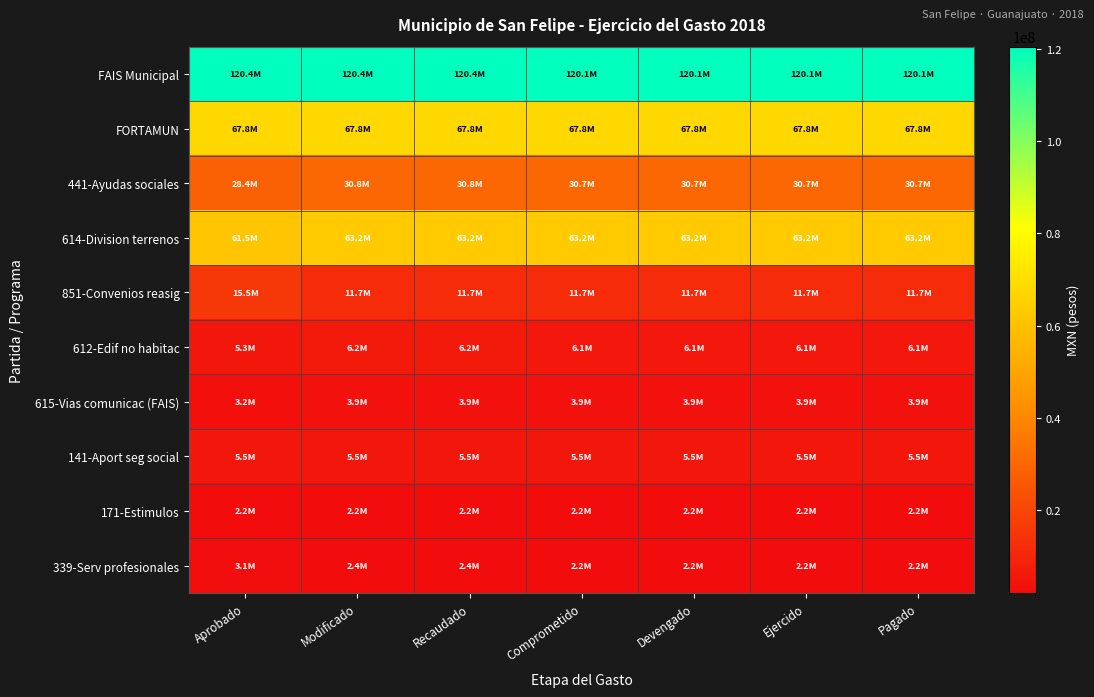

What is the minimum value shown in the chart?

2163504.3